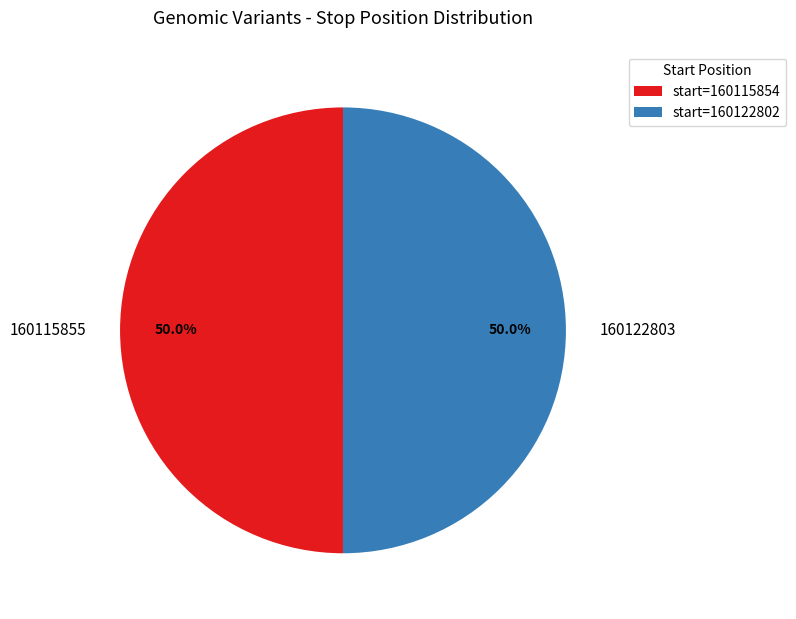

What portion of the pie excludes 160115855?

50.0%